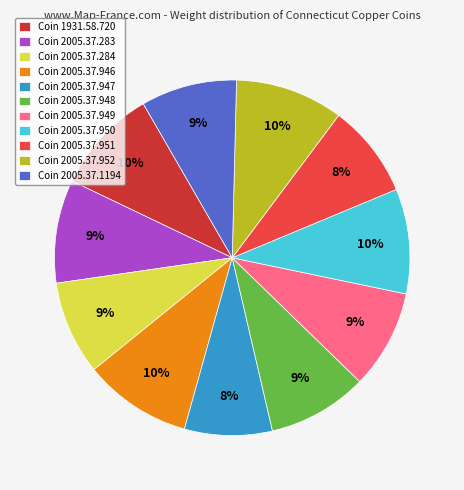

Combined, do Coin 2005.37.1194 and Coin 2005.37.951 account for over 50%?

No